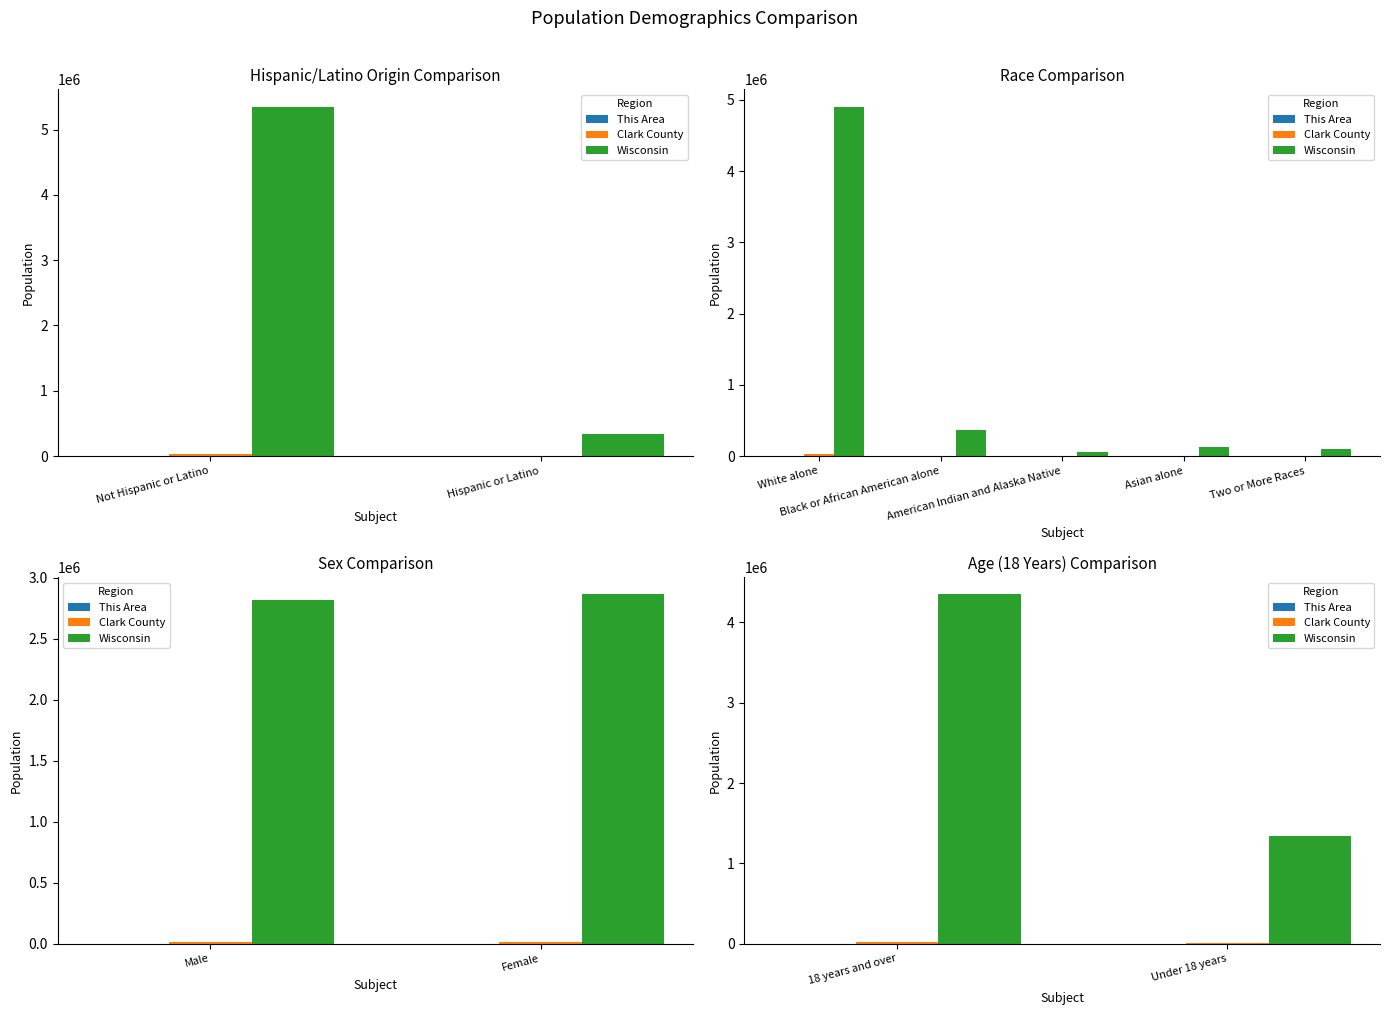

True or false: This Area has a value of 94 at Under 18 years.

True